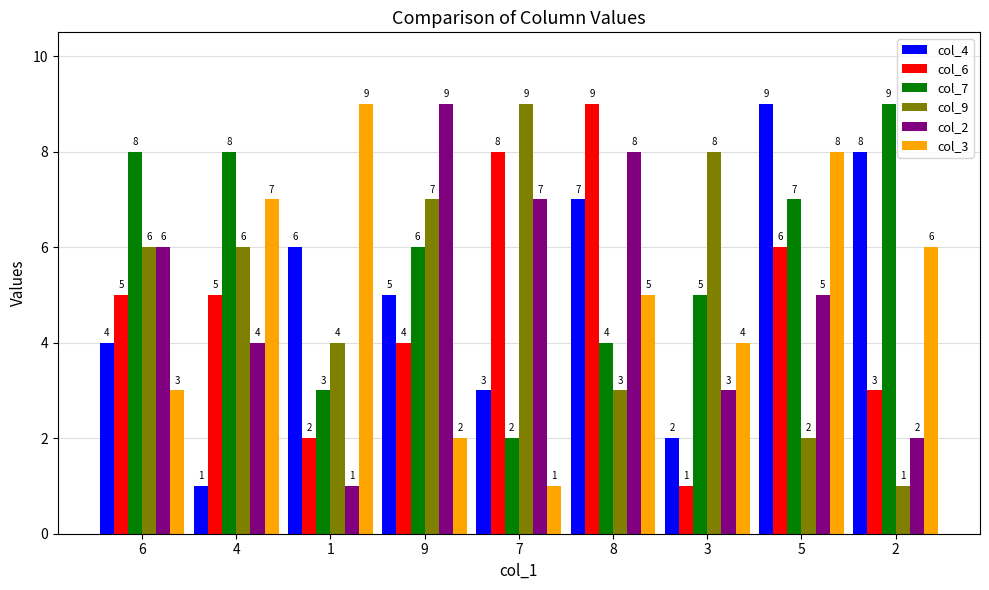

Between 7 and 2, which series saw the biggest shift?

col_9